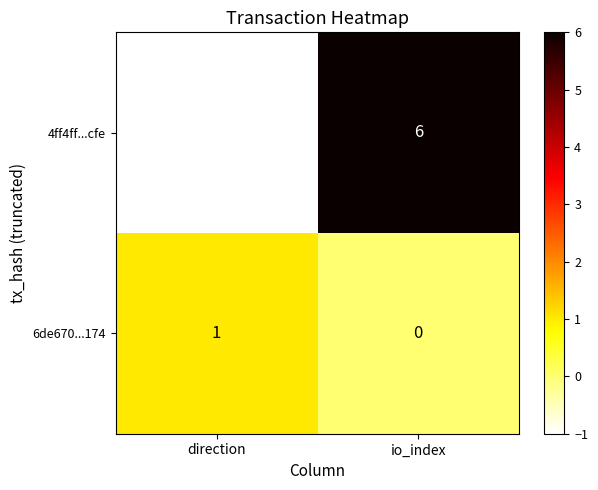

Reading right to left, transcribe all the data shown in this chart.

4ff4ff...cfe: 6	-1
6de670...174: 0	1